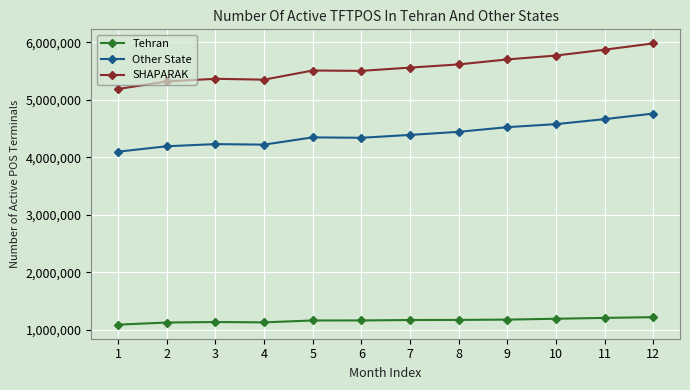

What is the difference between the maximum and second lowest values in the Tehran series?

93261